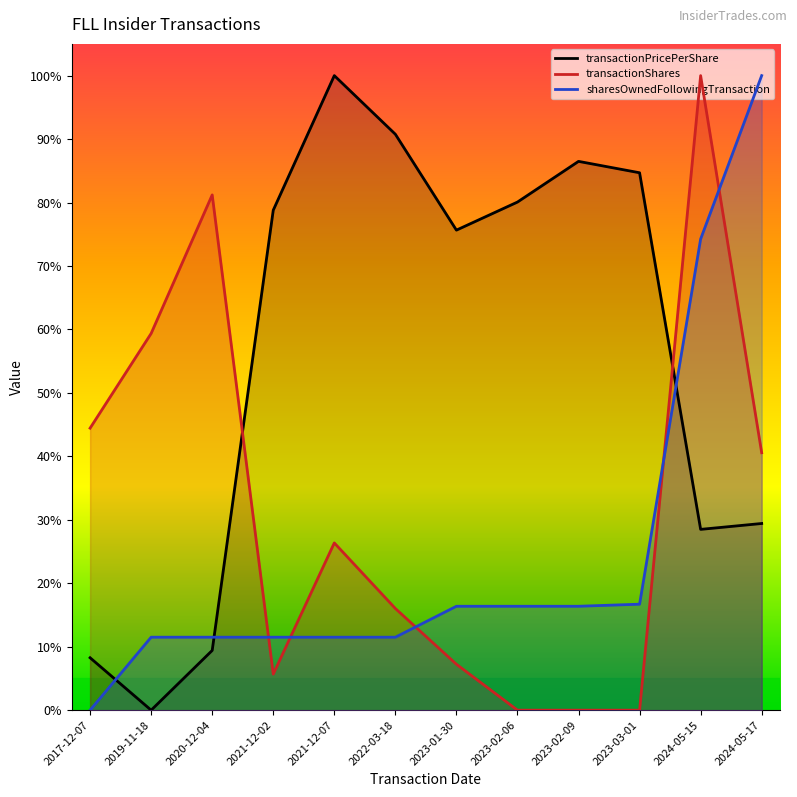

What is the difference between the second highest and second lowest values in the sharesOwnedFollowingTransaction series?

0.6